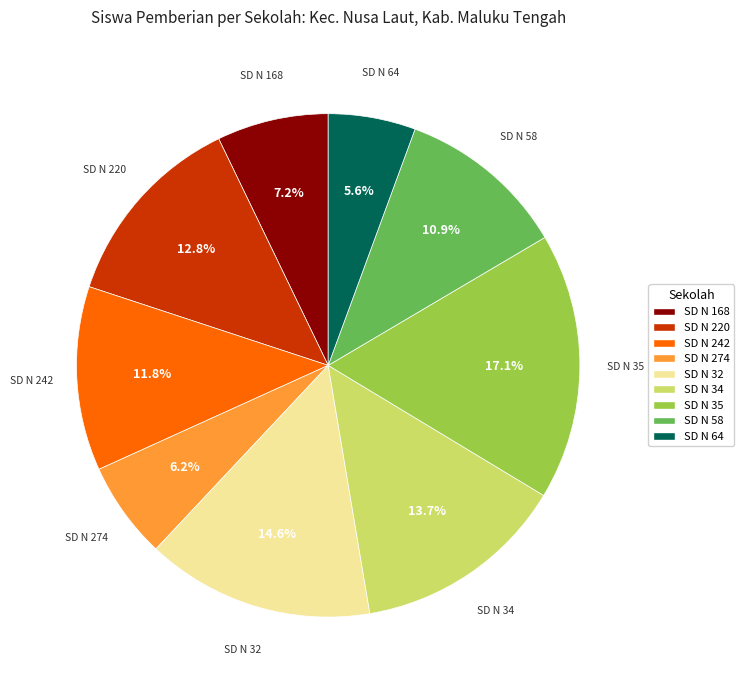

Is there any slice that represents more than half of the pie?

No